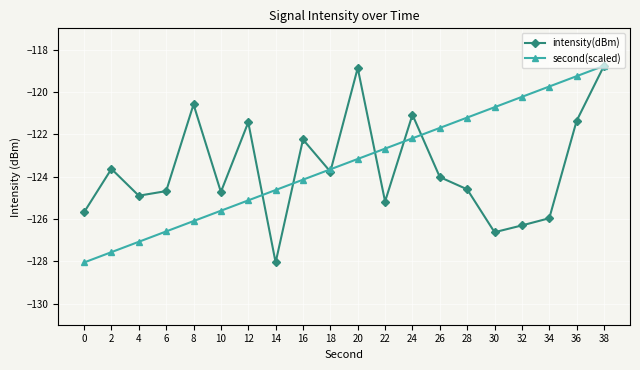

What is the average value of the second(scaled) series?

-123.4